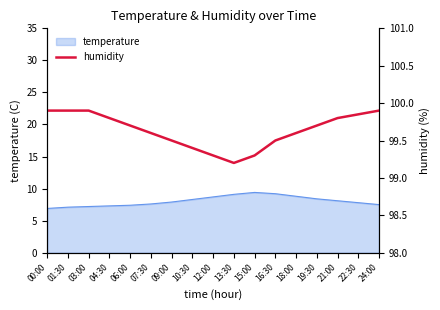

What position from the right is 06:00?

13